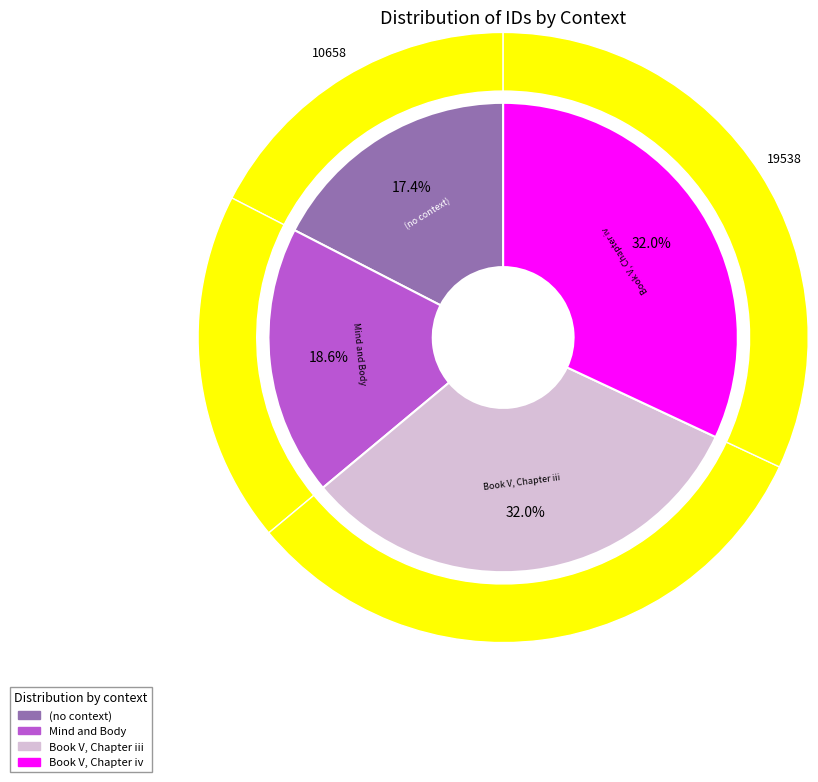

To the nearest percent, what portion does Book V, Chapter iii represent?

32%